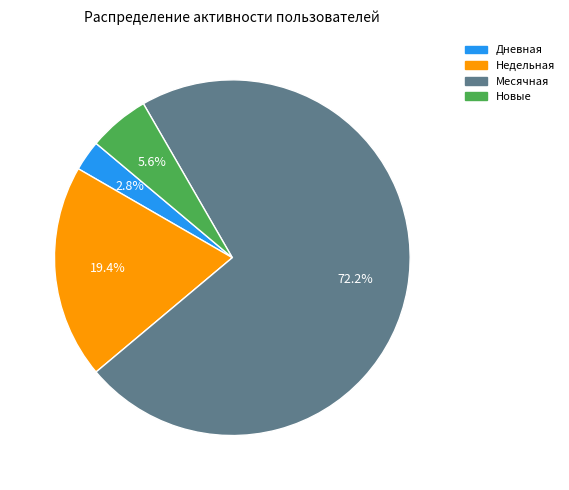

Does any single category account for the majority?

Yes